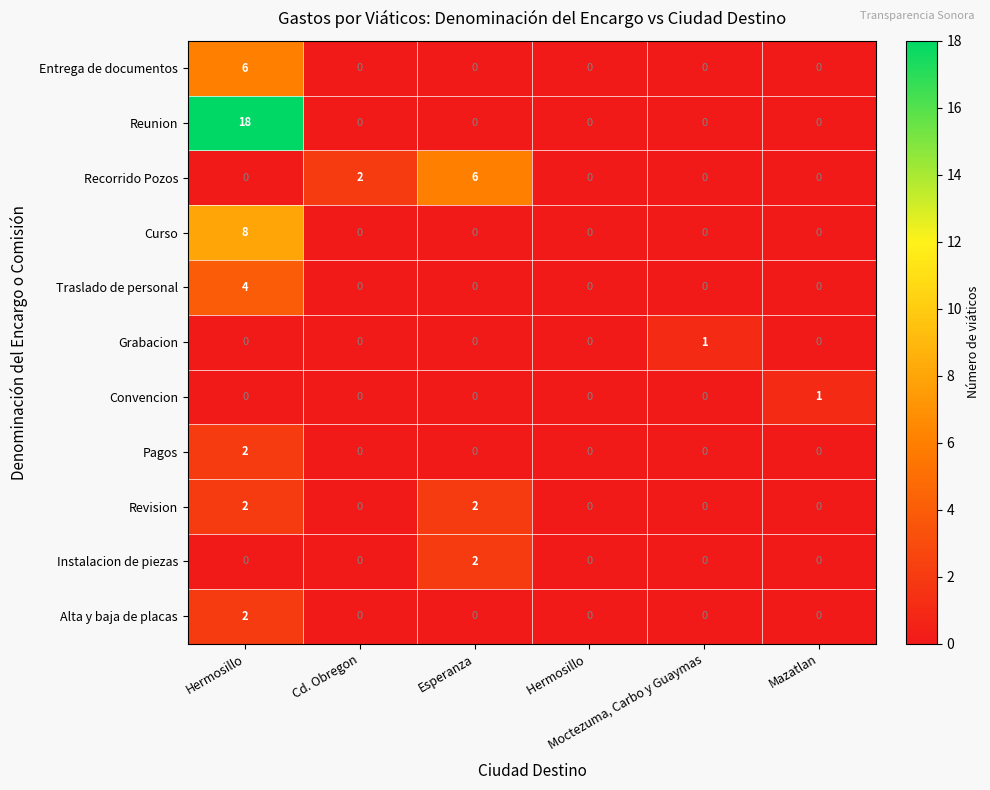

Which series has the largest total across all categories?

Reunion